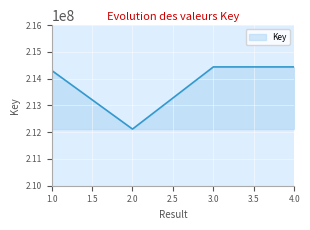

What is the greatest value displayed?

214439916